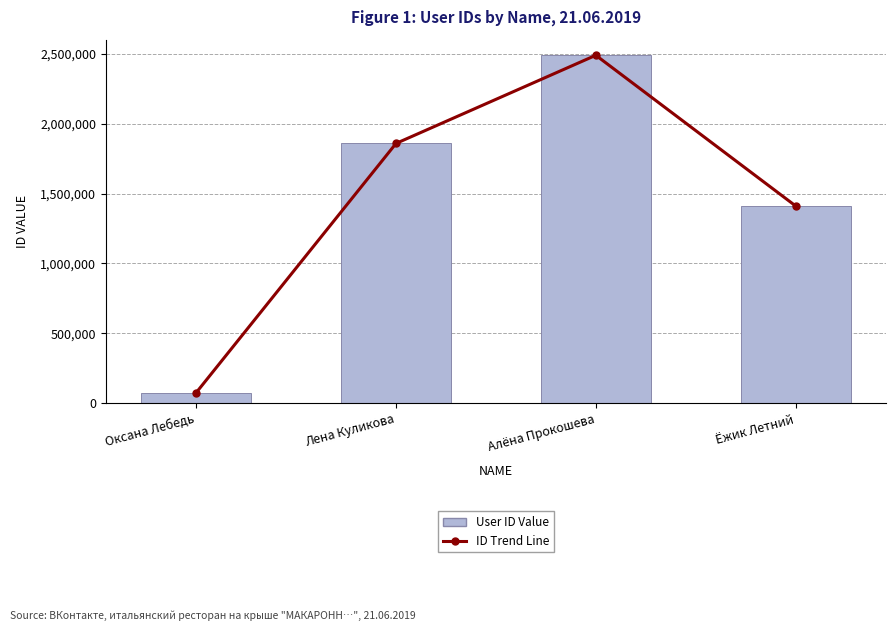

List the labels in order of ID Trend Line value, smallest first.

Оксана Лебедь, Ёжик Летний, Лена Куликова, Алёна Прокошева